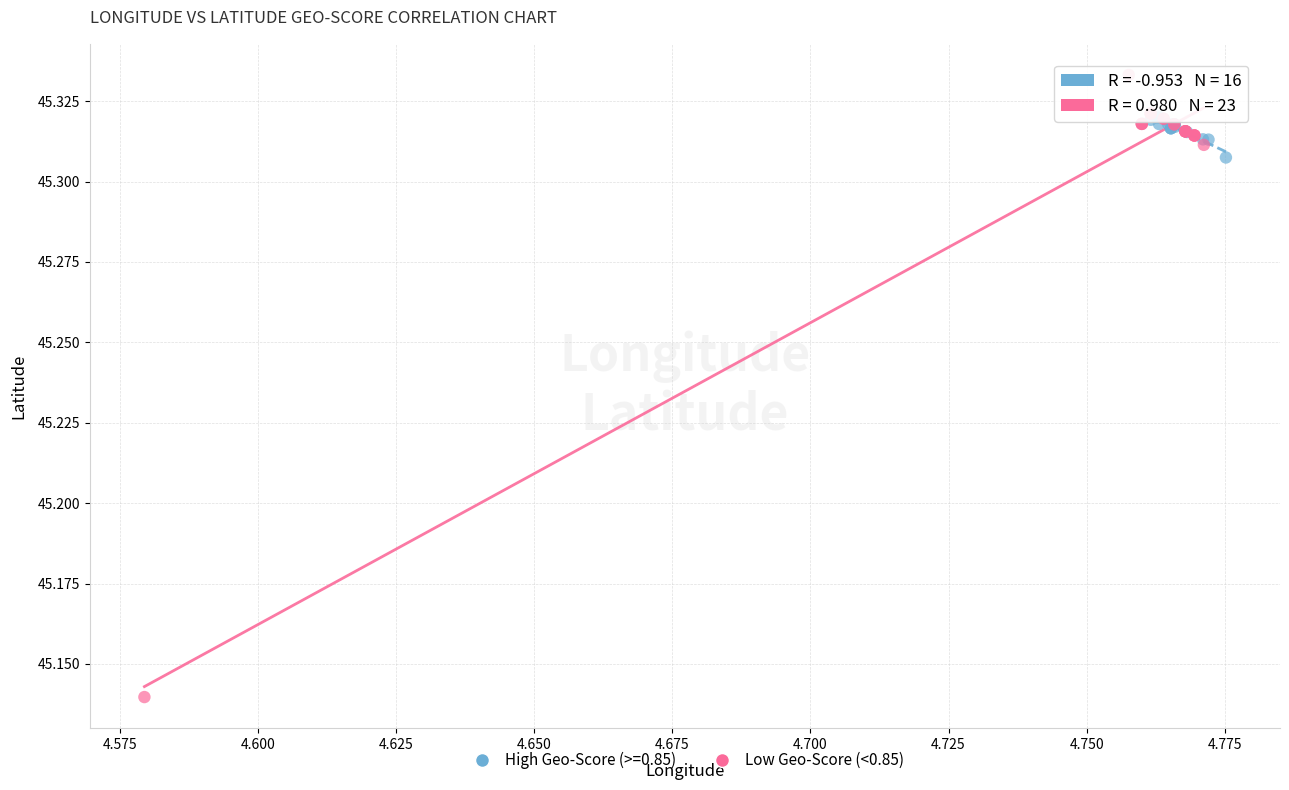

Which series reaches the maximum Y coordinate?

Low Geo-Score (<0.85)